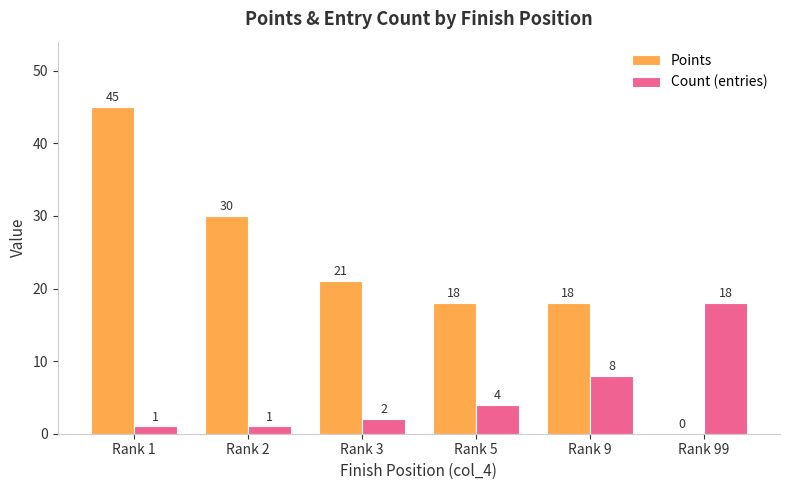

How many series are shown in this chart?

2